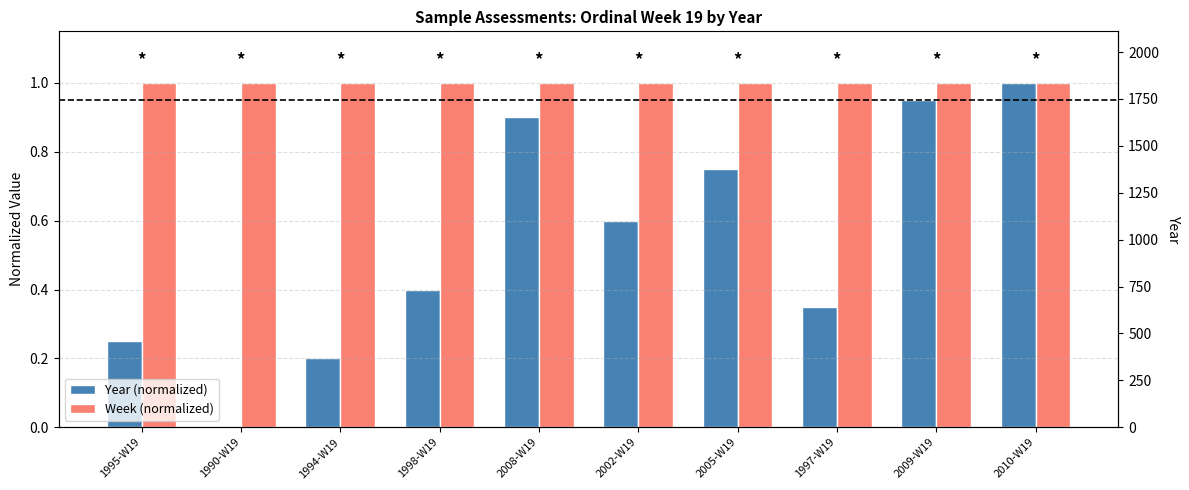

Which label corresponds to the smallest value in the chart?

1990-W19